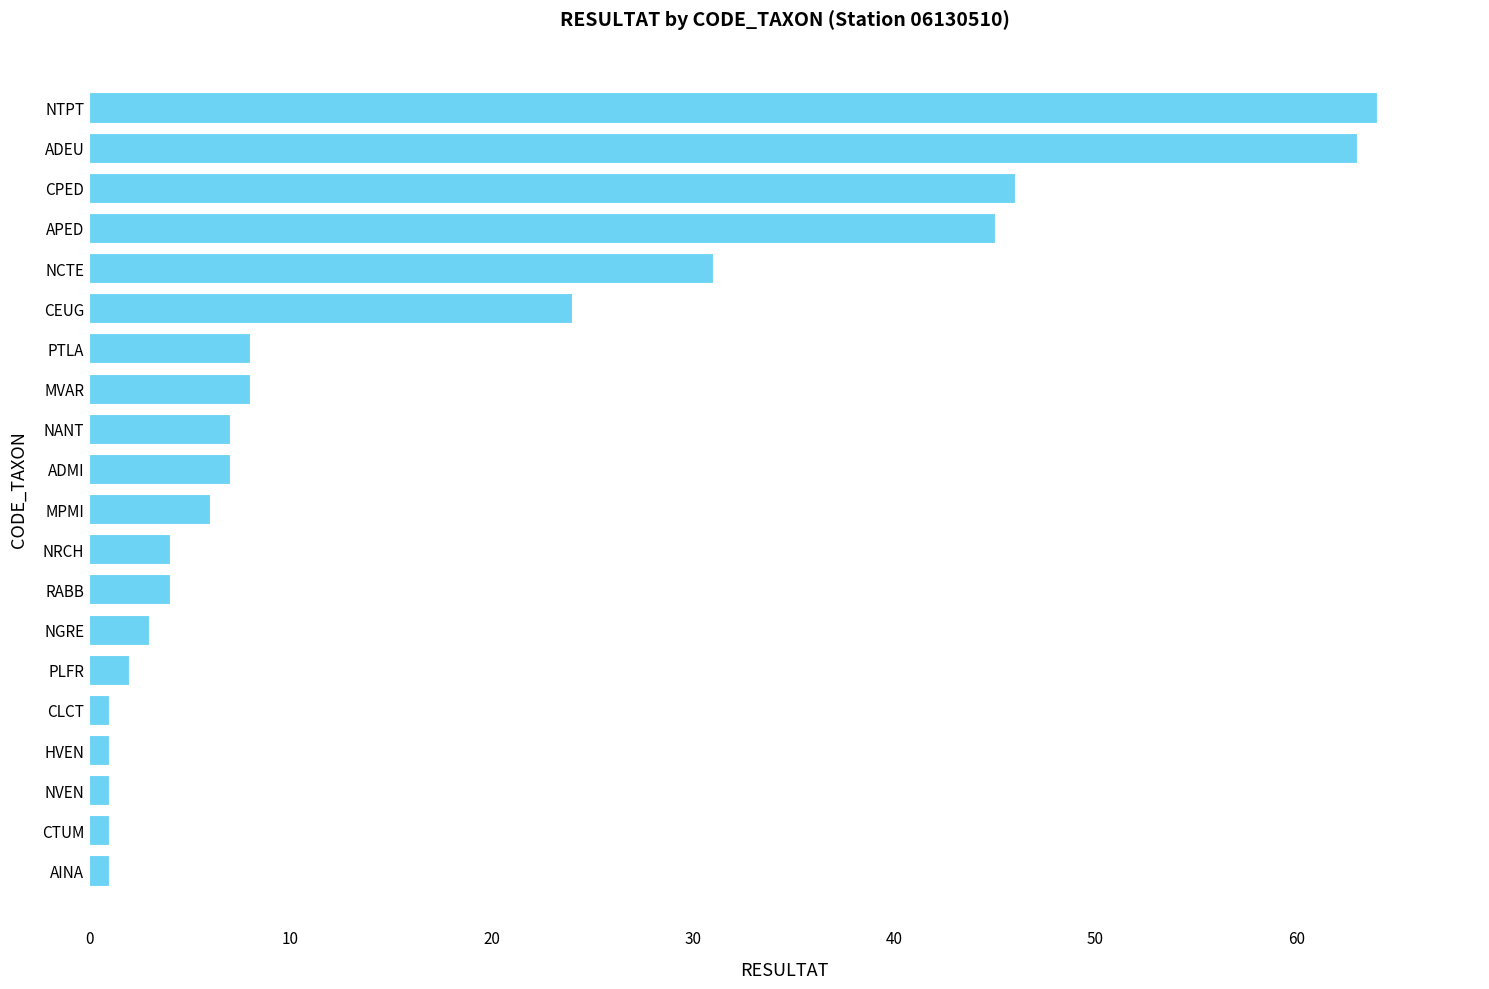

Are the bars grouped side by side (vs. stacked)?

No